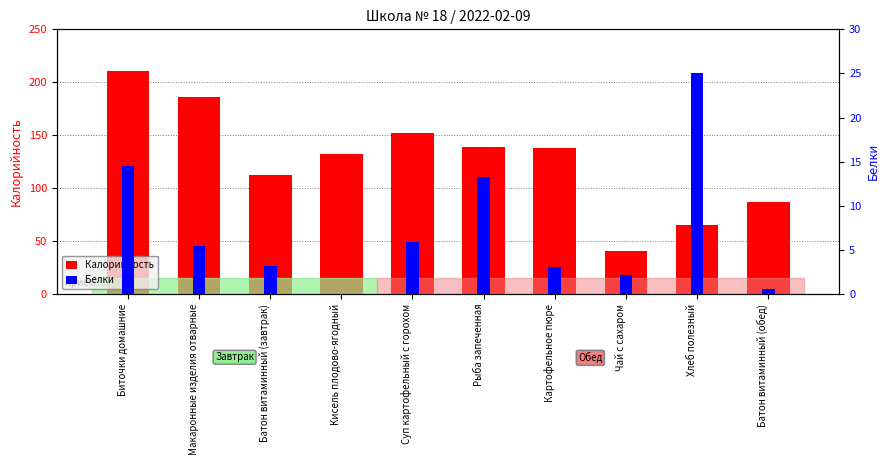

How many values in the Калорийность series exceed 138?

4